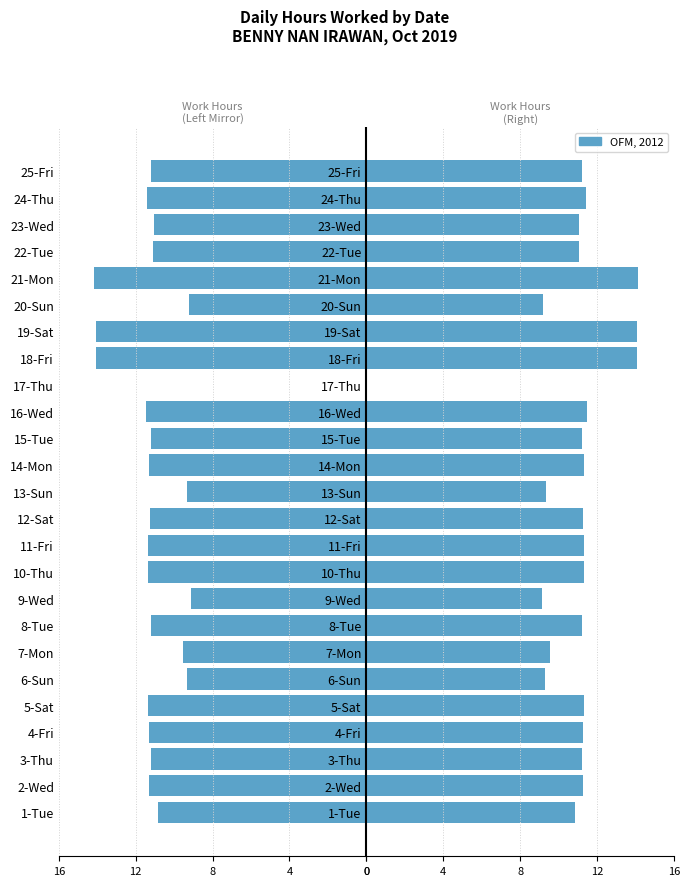

How many values in OFM, 2012 are above zero?

24